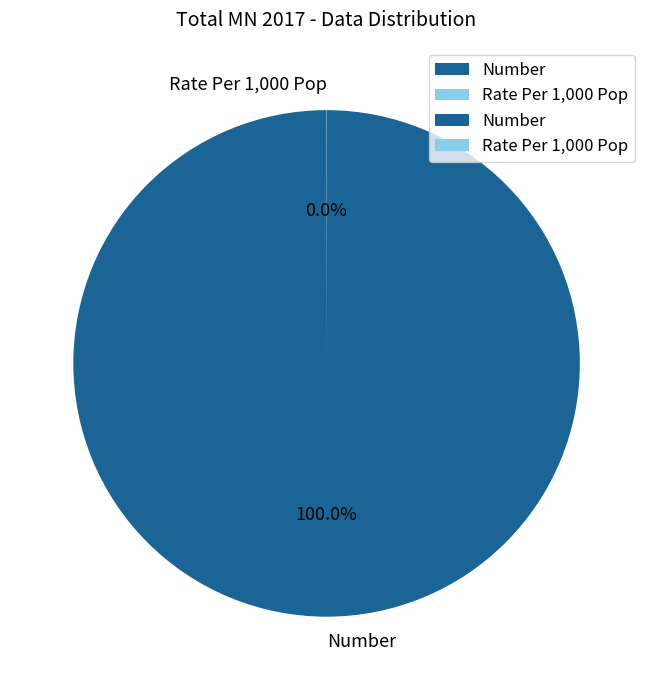

Is there any slice that represents more than half of the pie?

Yes